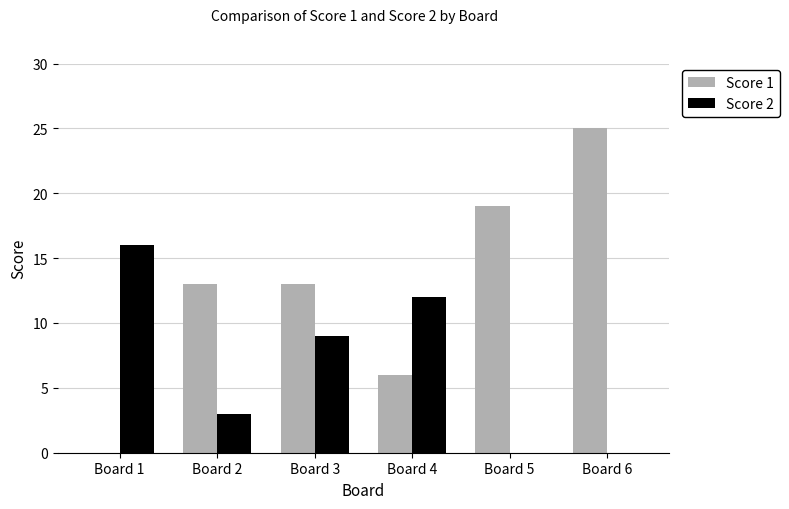

Which series has the widest spread of values?

Score 1